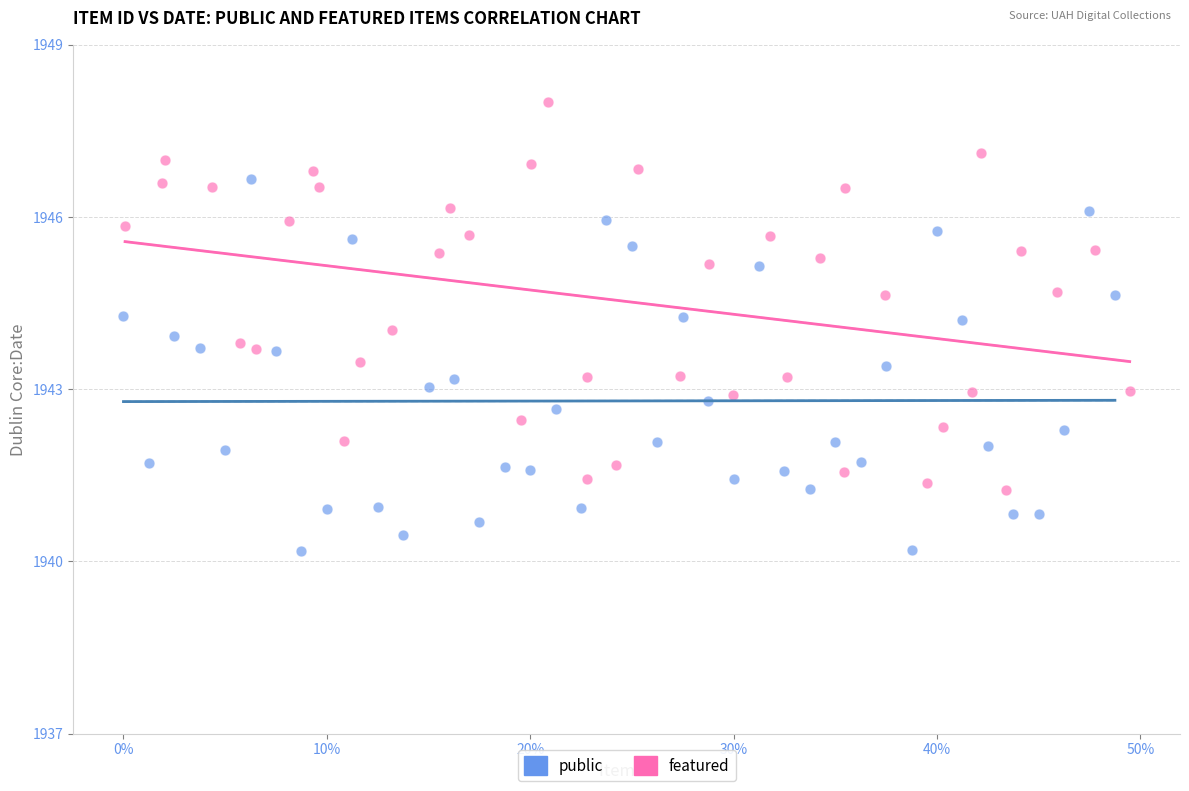

Which series reaches the minimum Y coordinate?

public